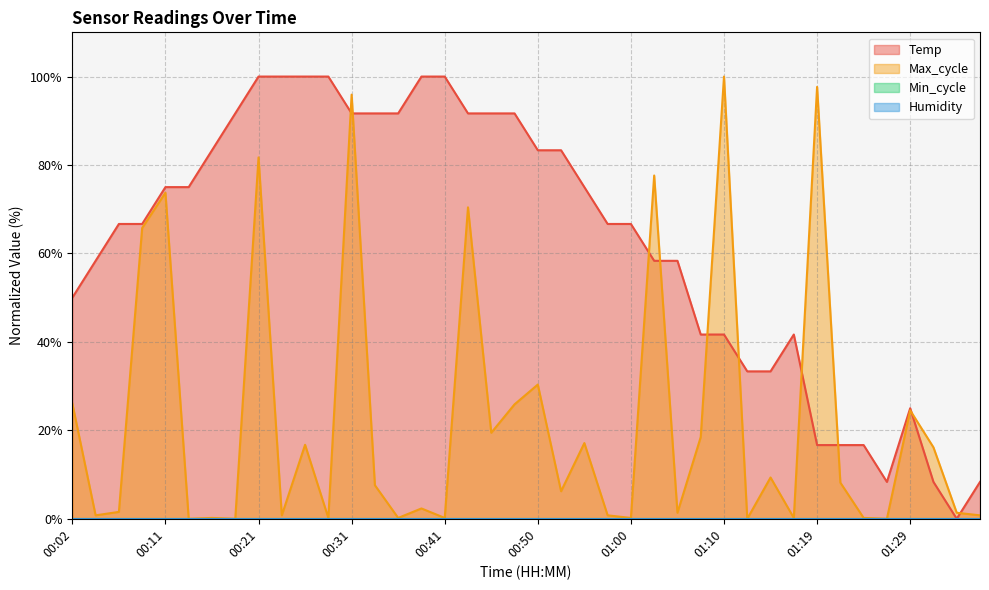

Does the chart display data point markers on the line(s)?

No